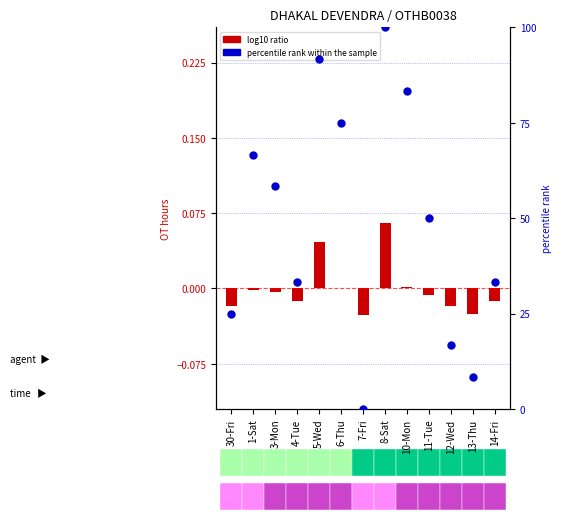

Between 10-Mon and 14-Fri, which is larger?

10-Mon